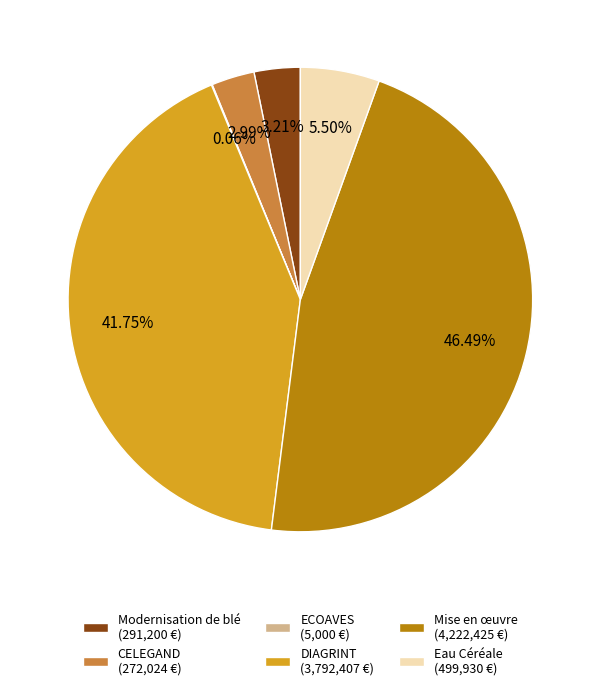

Does Modernisation de blé (291,200 €) account for over 50% of the chart?

No